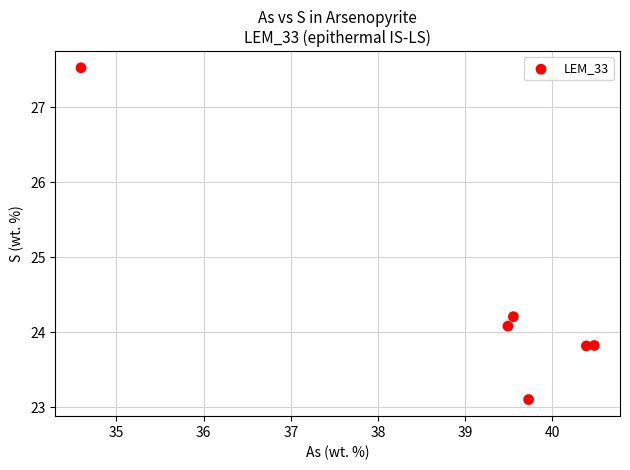

What Y value in the scatter plot is closest to 25?

24.2